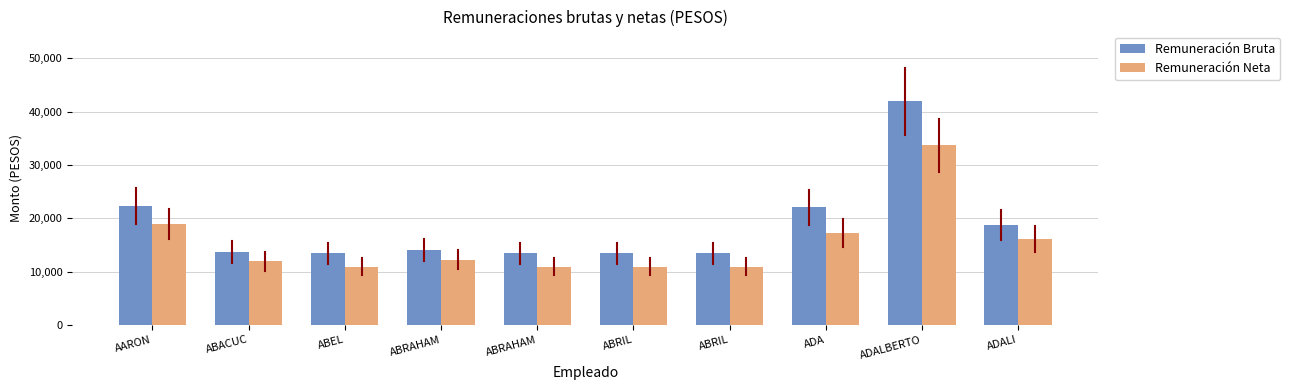

How many series are shown in this chart?

2